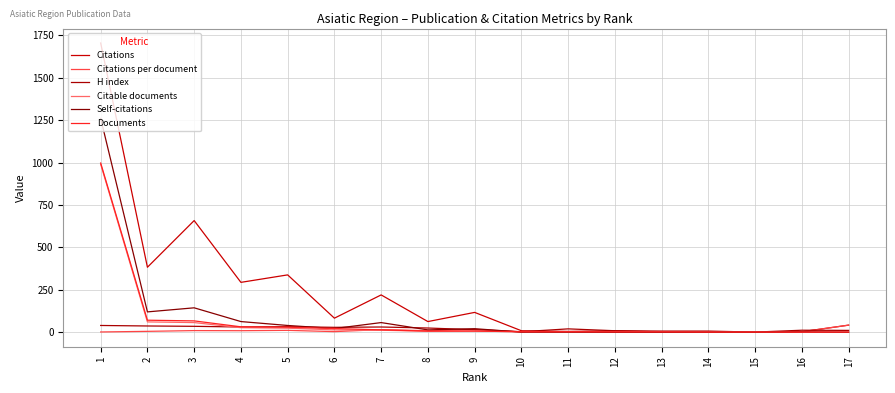

Which label corresponds to the largest value in the chart?

1